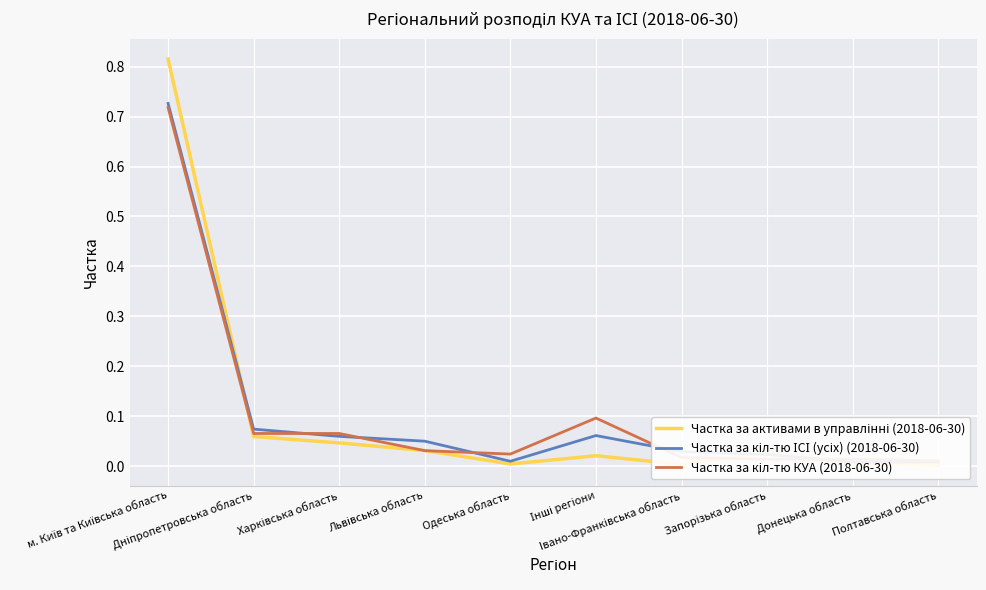

True or false: Частка за кіл-тю КУА (2018-06-30) has a value of 0.0 at Харківська область.

False